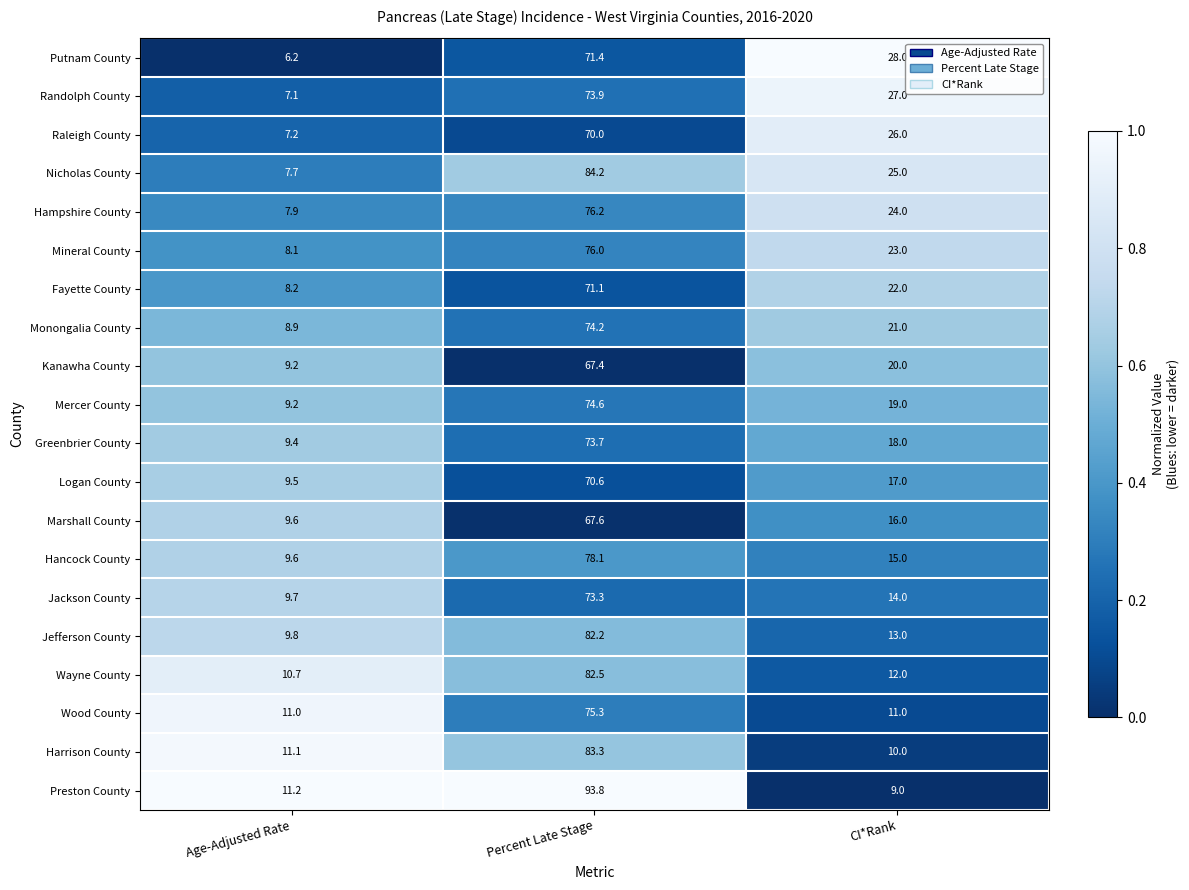

What is the average value of the Monongalia County series?

34.7